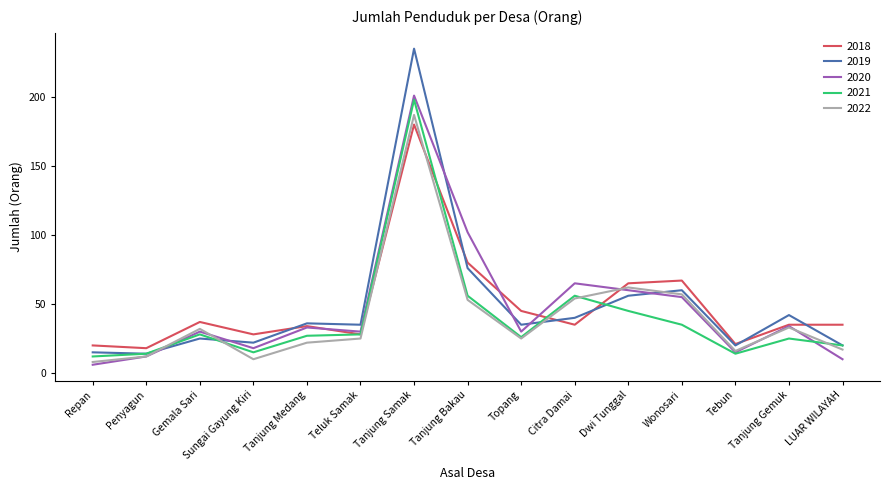

How many lines are shown in the chart?

5